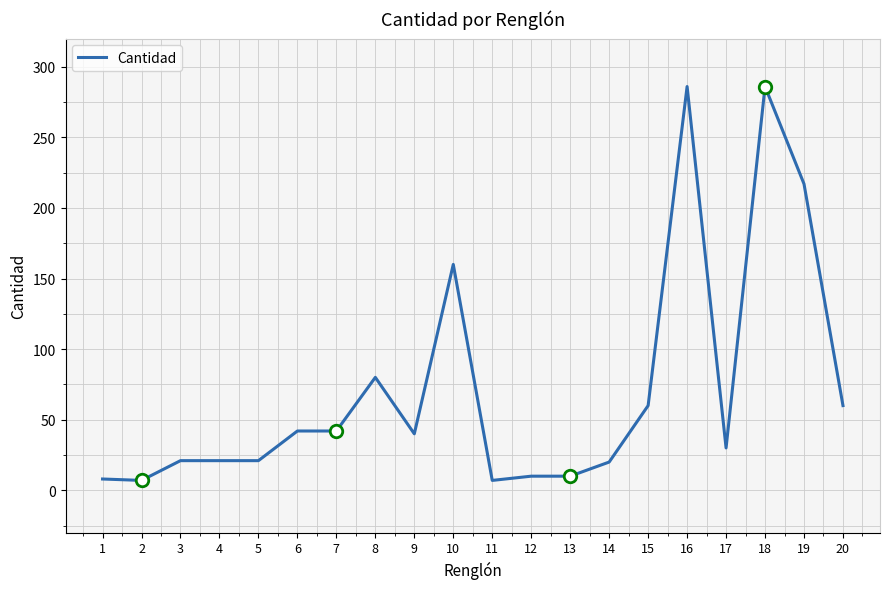

What is the change in value from 14 to 15?

+40